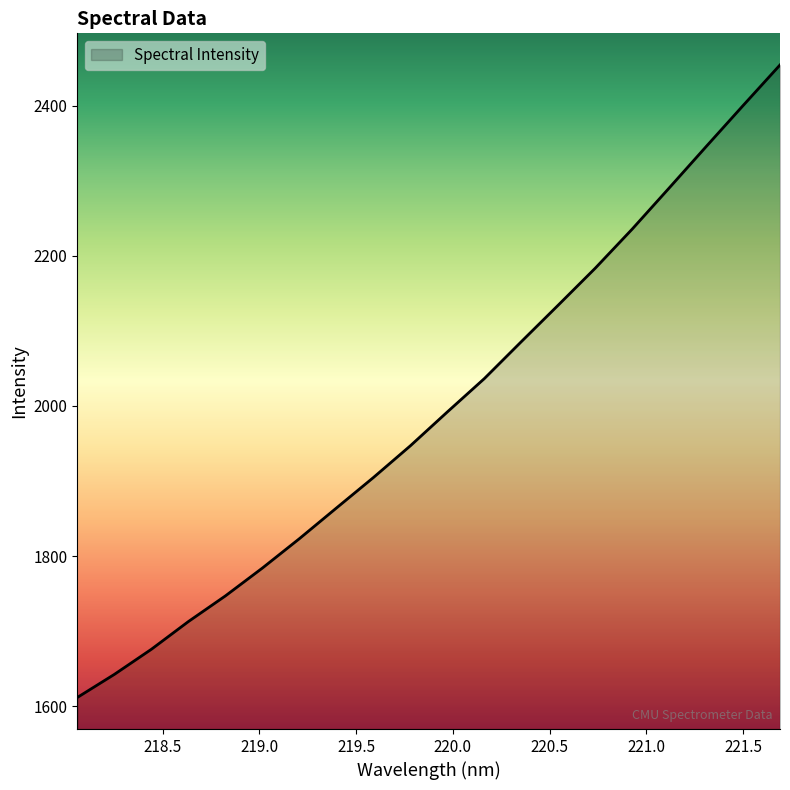

What is the greatest value displayed?

2454.1